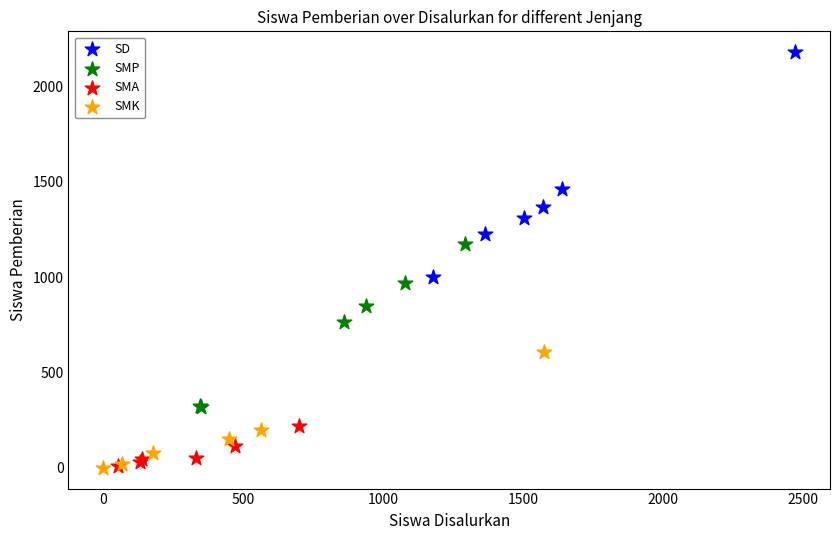

Which series has the largest Y range (max minus min)?

SD